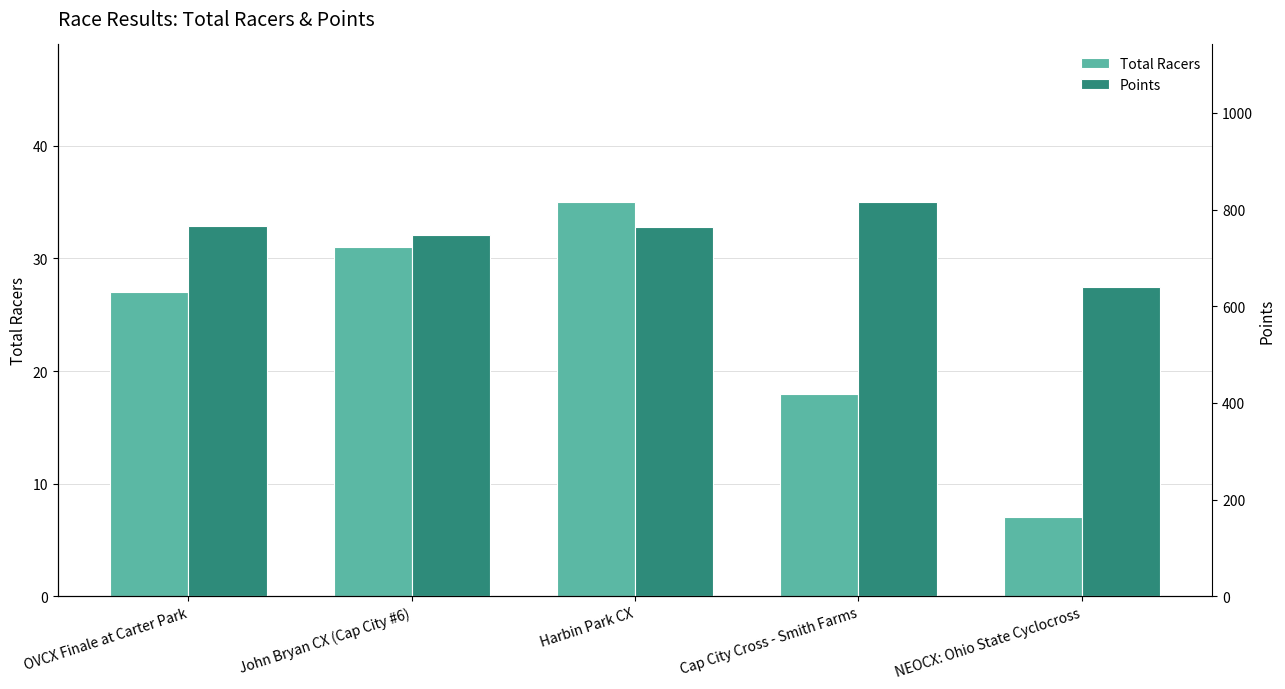

What is the maximum value for Points?

815.4